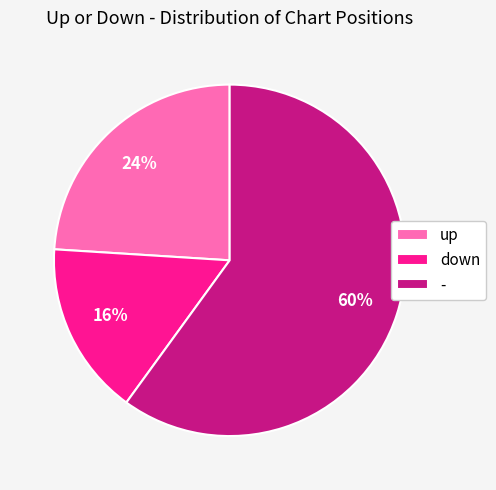

How many slices are in this pie chart?

3